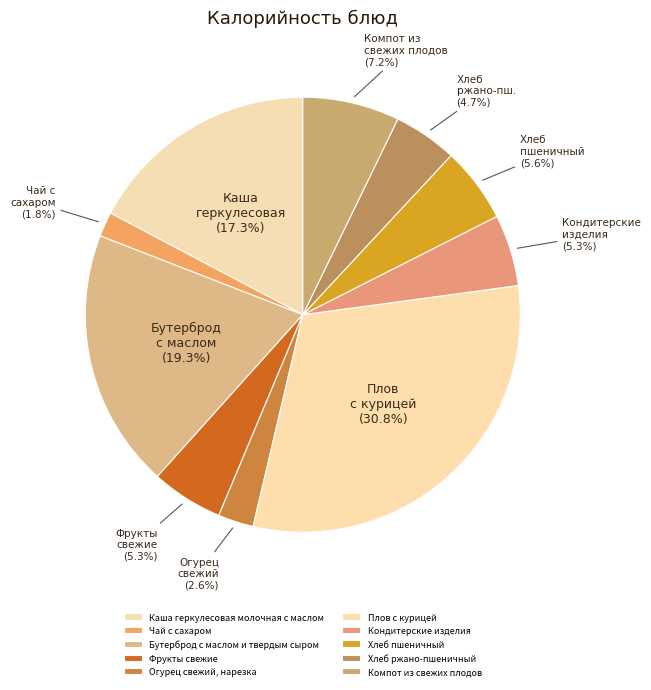

The Хлеб ржано-пшеничный slice represents 1% of the pie. True or false?

False